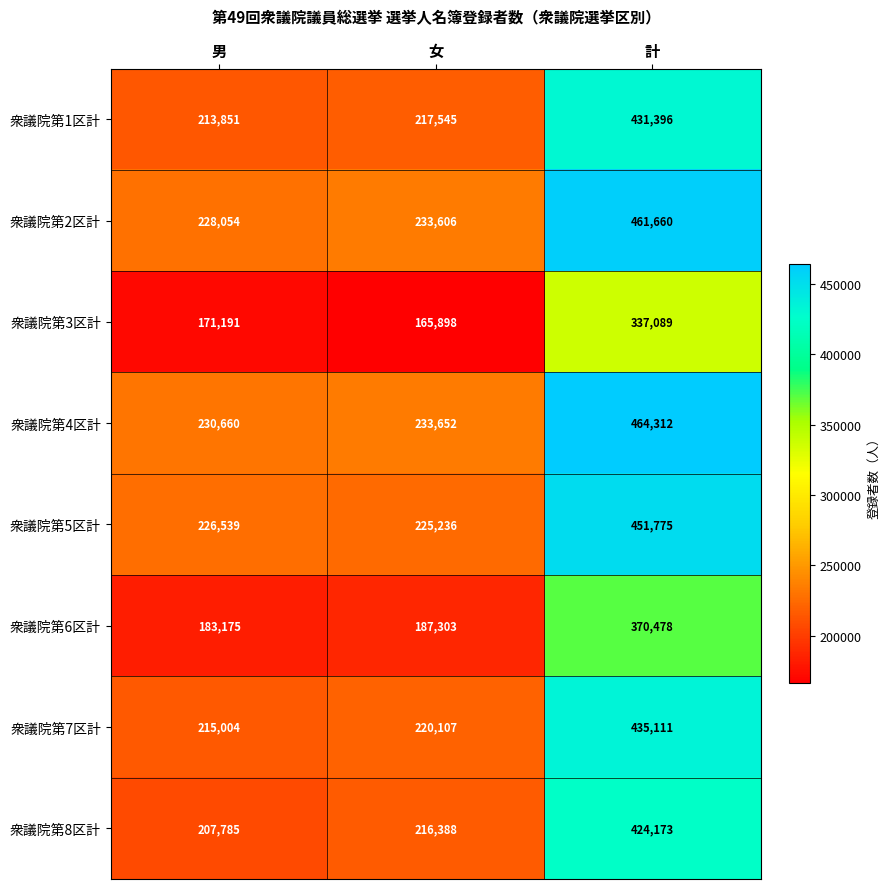

Reading left to right, list all the values displayed in this chart.

衆議院第1区計: 男=213851	女=217545	計=431396
衆議院第2区計: 男=228054	女=233606	計=461660
衆議院第3区計: 男=171191	女=165898	計=337089
衆議院第4区計: 男=230660	女=233652	計=464312
衆議院第5区計: 男=226539	女=225236	計=451775
衆議院第6区計: 男=183175	女=187303	計=370478
衆議院第7区計: 男=215004	女=220107	計=435111
衆議院第8区計: 男=207785	女=216388	計=424173